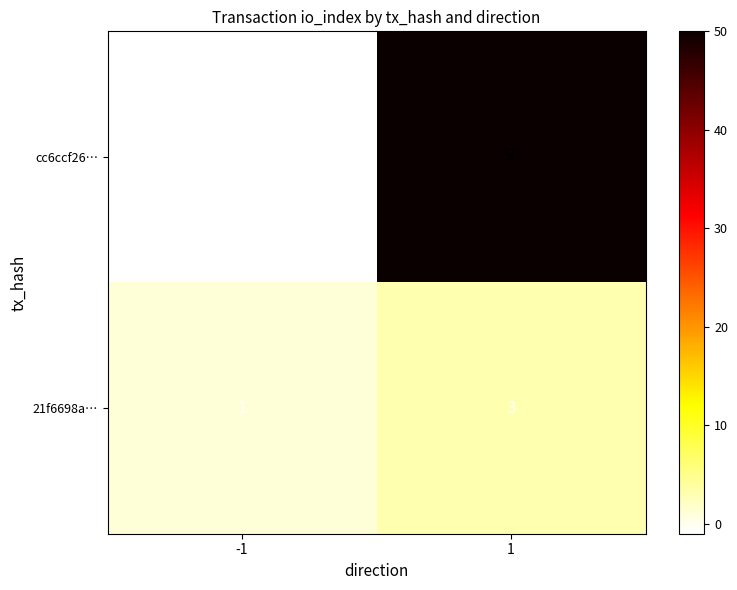

Rank the series at 1 from lowest to highest value.

21f6698a…, cc6ccf26…